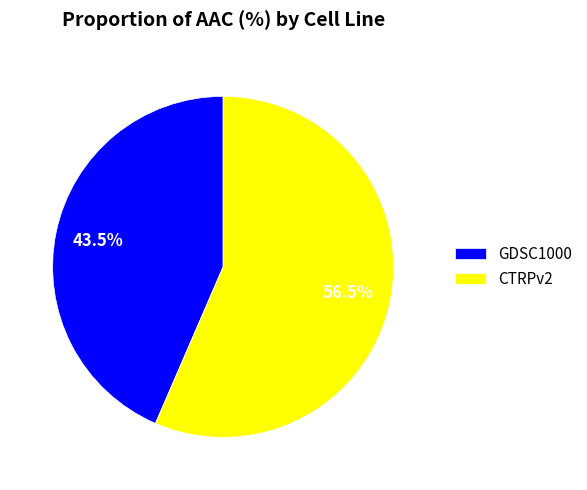

Which slice is the largest?

CTRPv2